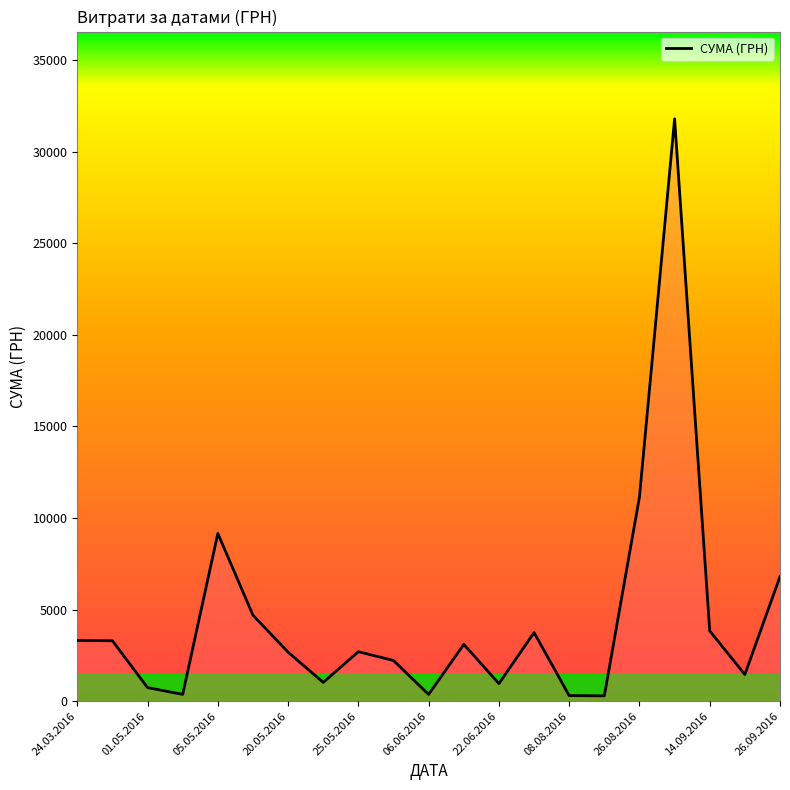

How many interior local valleys (lower than both neighbors) does the data have?

6